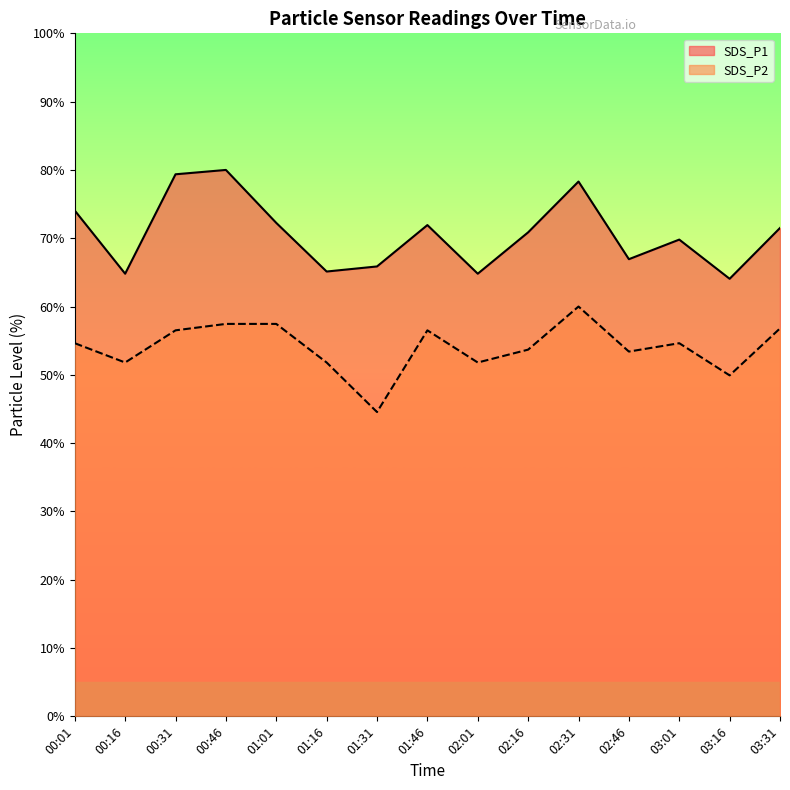

True or false: SDS_P1 has more than 0 points higher than both neighbors.

True